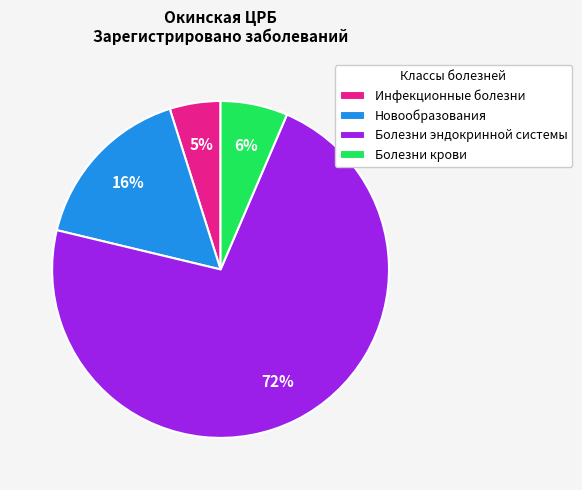

Which category has the biggest portion of the pie?

Болезни эндокринной системы